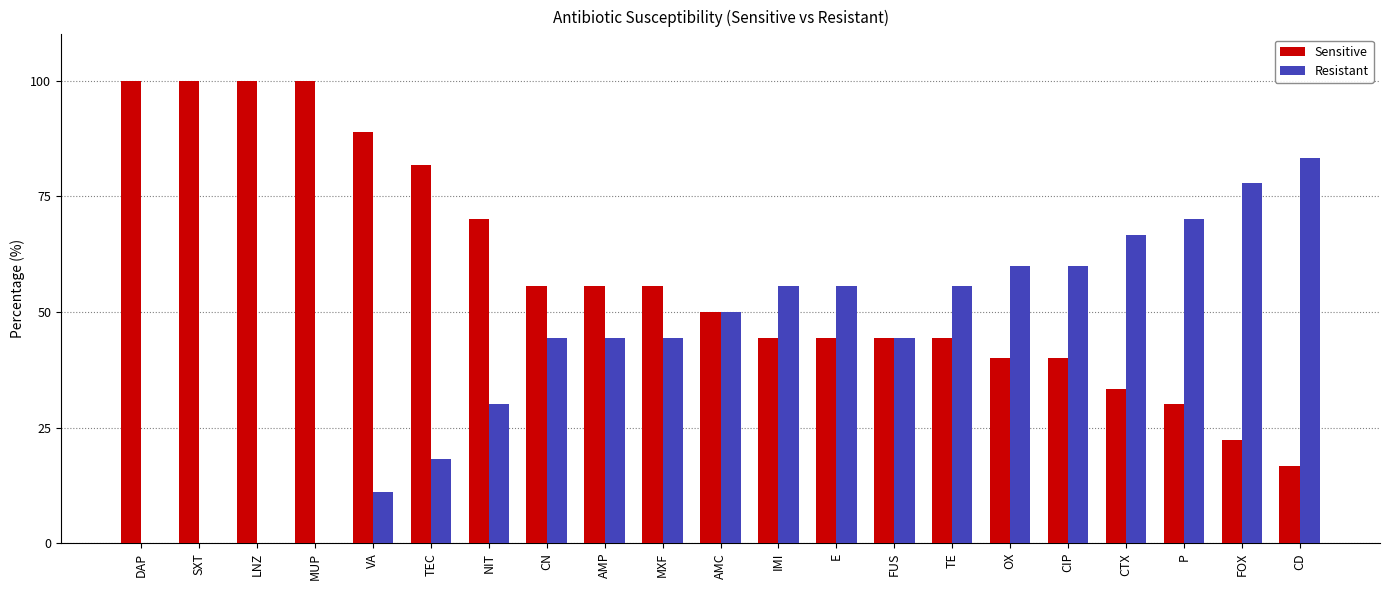

Reading left to right, list all the values displayed in this chart.

Sensitive: DAP=100.0	SXT=100.0	LNZ=100.0	MUP=100.0	VA=88.9	TEC=81.8	NIT=70.0	CN=55.6	AMP=55.6	MXF=55.6	AMC=50.0	IMI=44.4	E=44.4	FUS=44.4	TE=44.4	OX=40.0	CIP=40.0	CTX=33.3	P=30.0	FOX=22.2	CD=16.7
Resistant: DAP=0.0	SXT=0.0	LNZ=0.0	MUP=0.0	VA=11.1	TEC=18.2	NIT=30.0	CN=44.4	AMP=44.4	MXF=44.4	AMC=50.0	IMI=55.6	E=55.6	FUS=44.4	TE=55.6	OX=60.0	CIP=60.0	CTX=66.7	P=70.0	FOX=77.8	CD=83.3